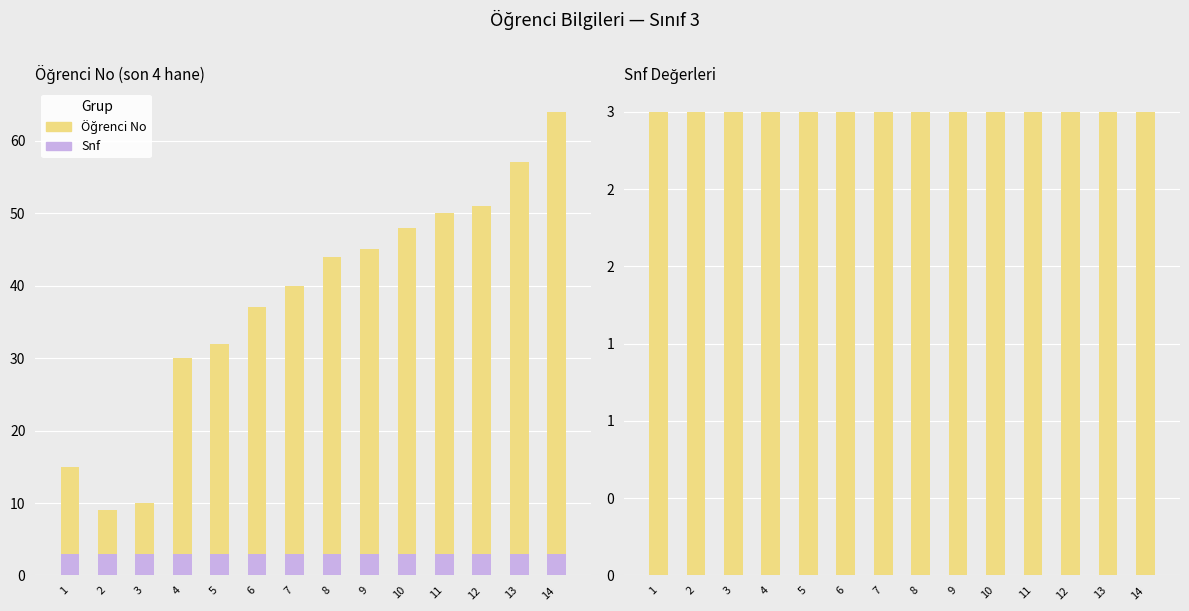

Is the value of Öğrenci No at 14 greater than the value of Snf at 7?

Yes